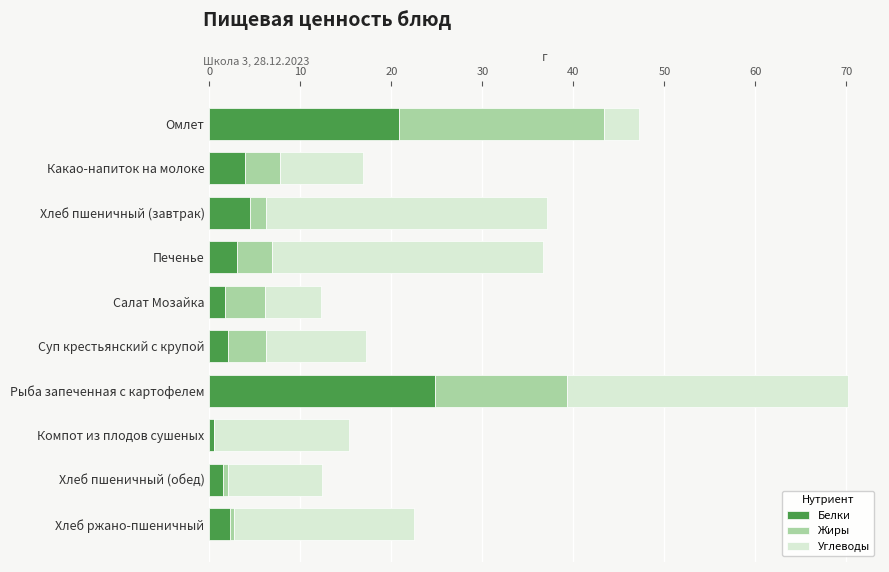

Which category has the highest value in the Белки series?

Рыба запеченная с картофелем